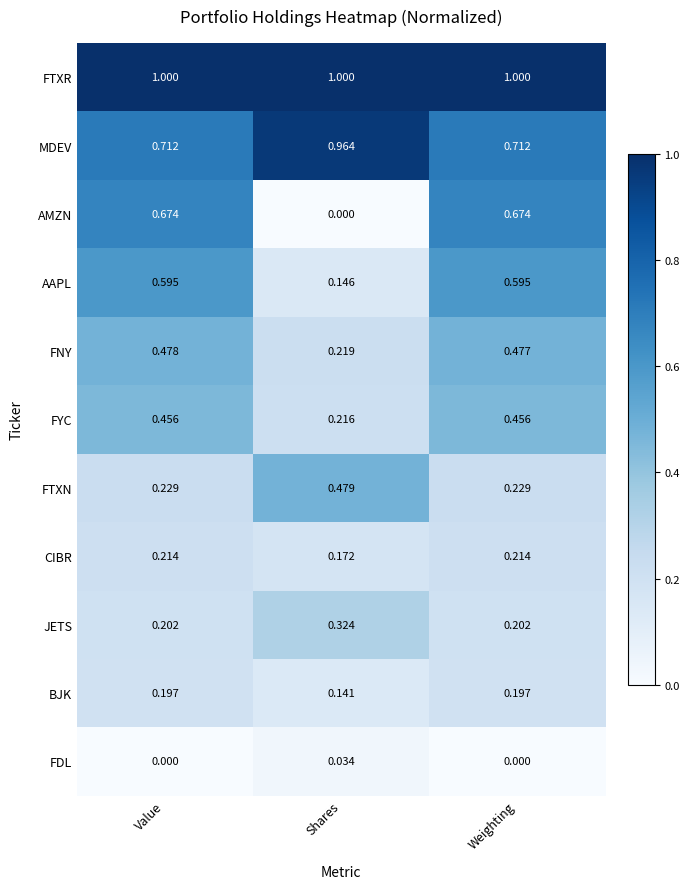

How many series are shown in this chart?

11